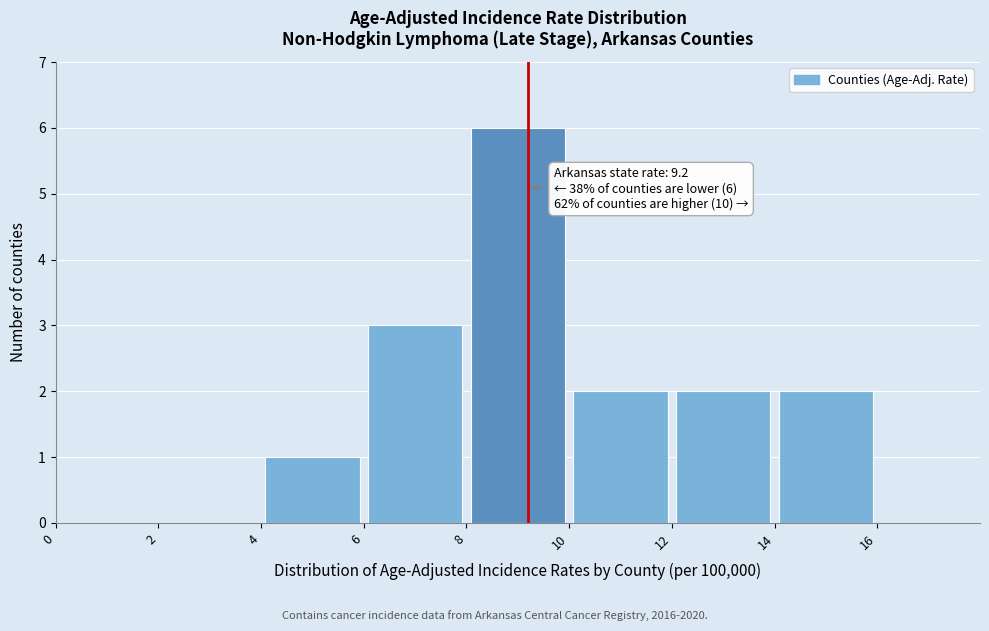

Over which range of the x-axis is the bar tallest?

8 to 10